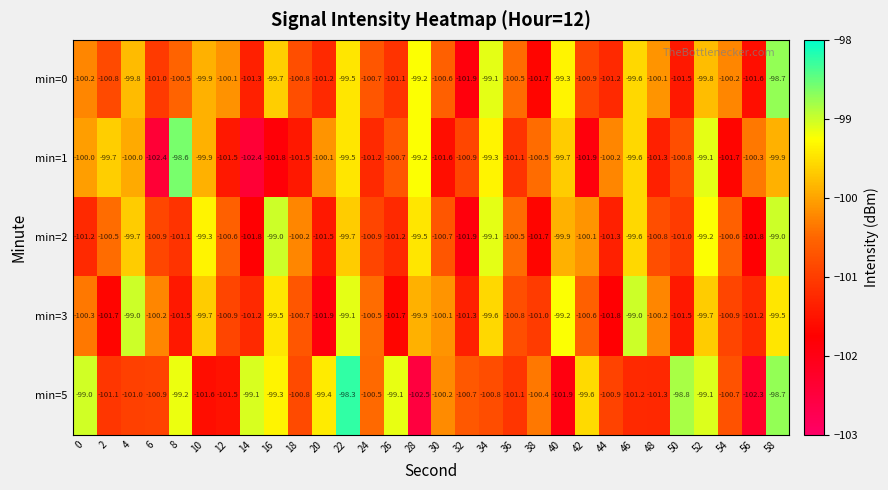

Is it true that min=3 equals -99.7 at 52?

True